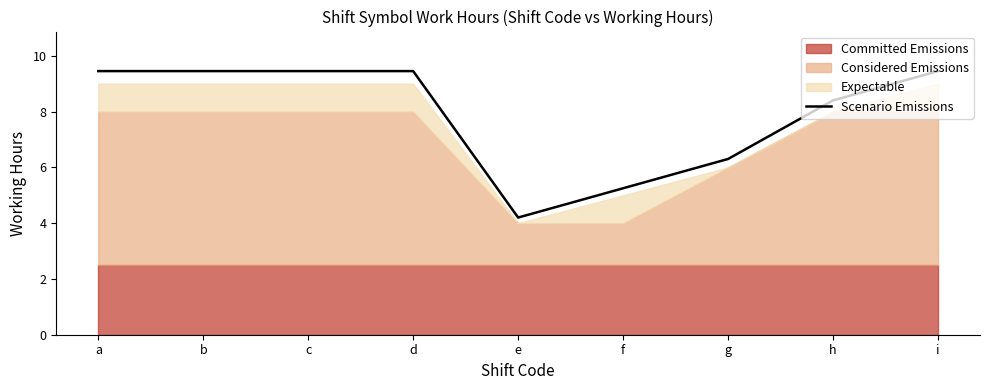

Where is Scenario Emissions nearest to the value 6?

g